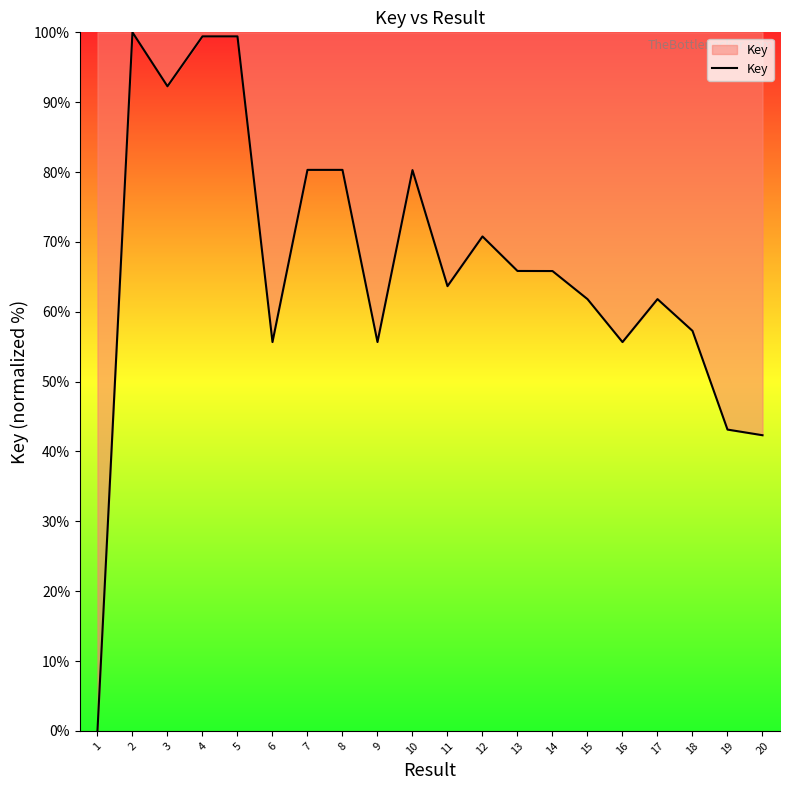

What is the change in value from 4 to 13?

-33.6